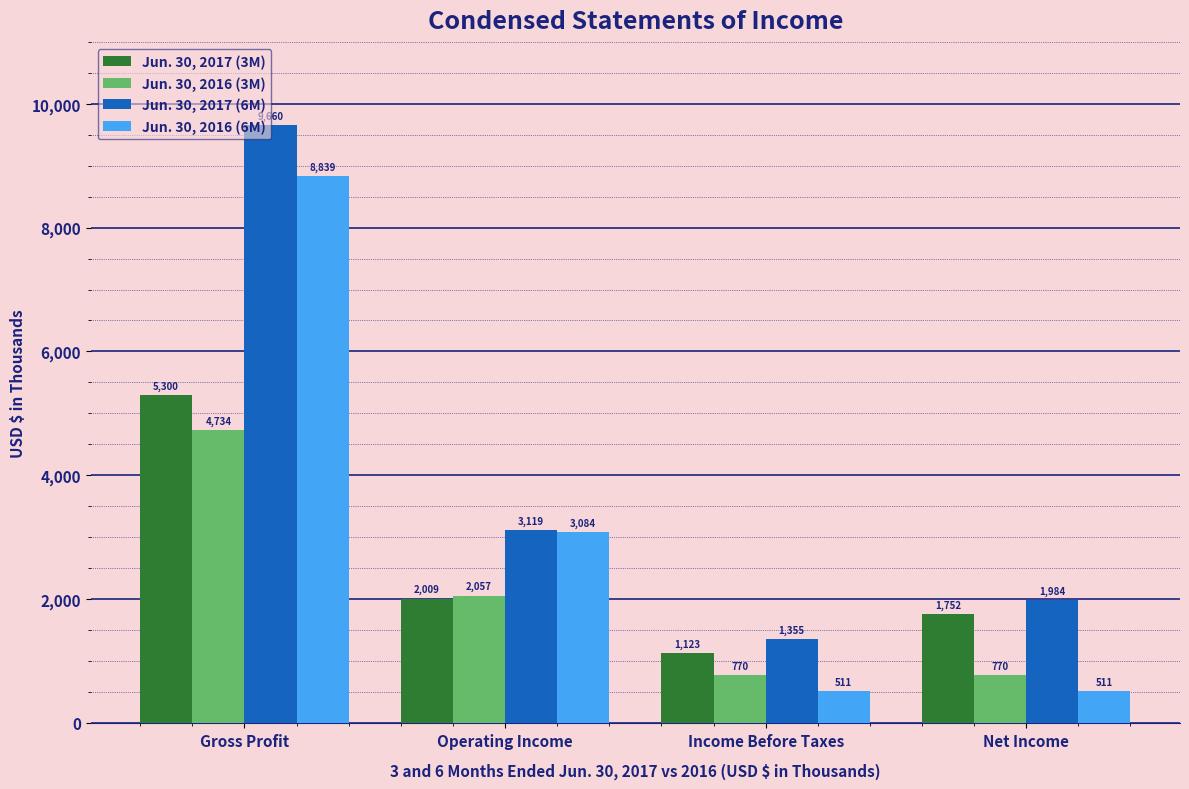

What is the sum of all Jun. 30, 2017 (3M) values?

10184